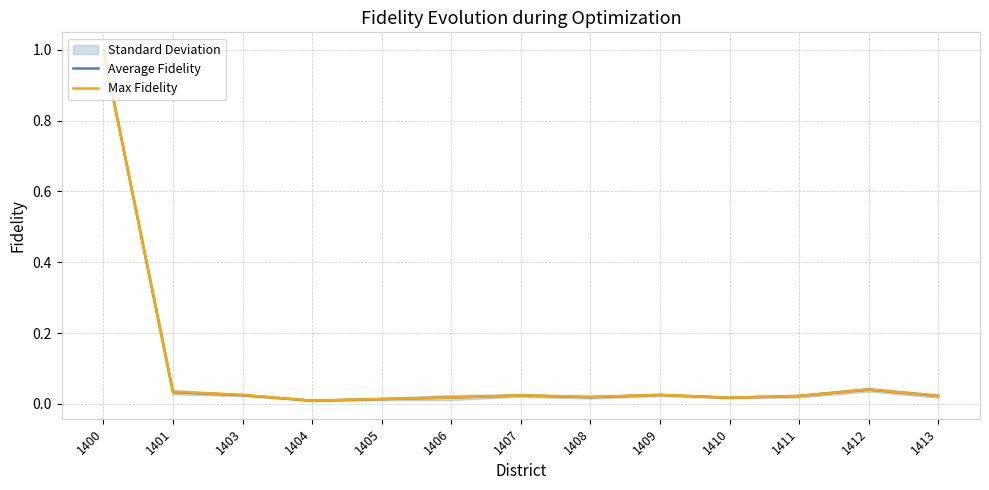

At which label does Max Fidelity reach its peak?

1400